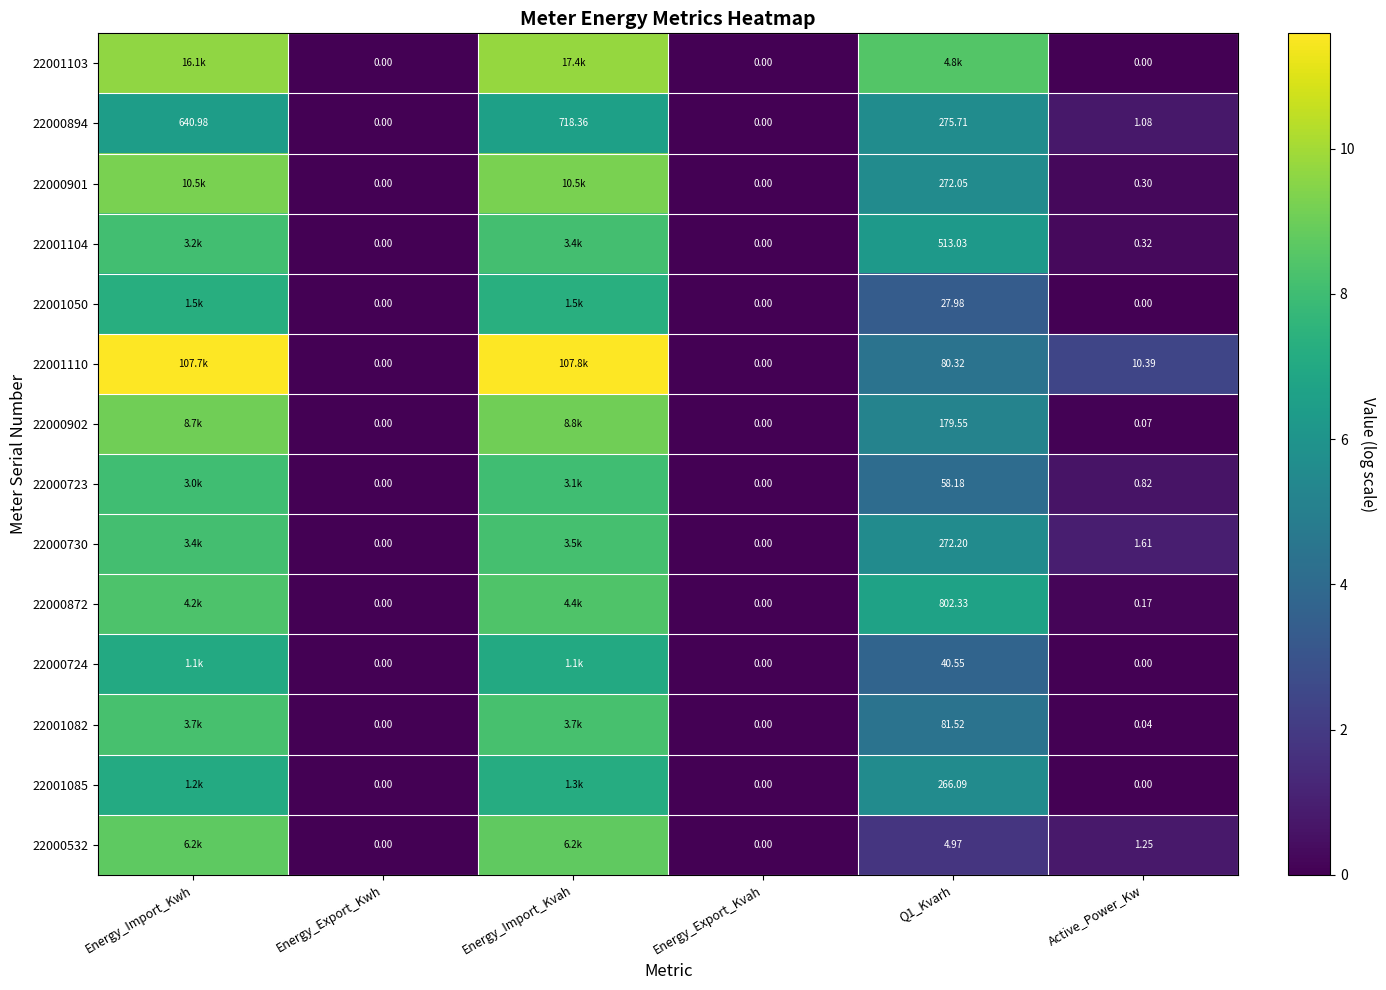

Is it true that 22001082 equals 8.2 at Energy_Import_Kwh?

True